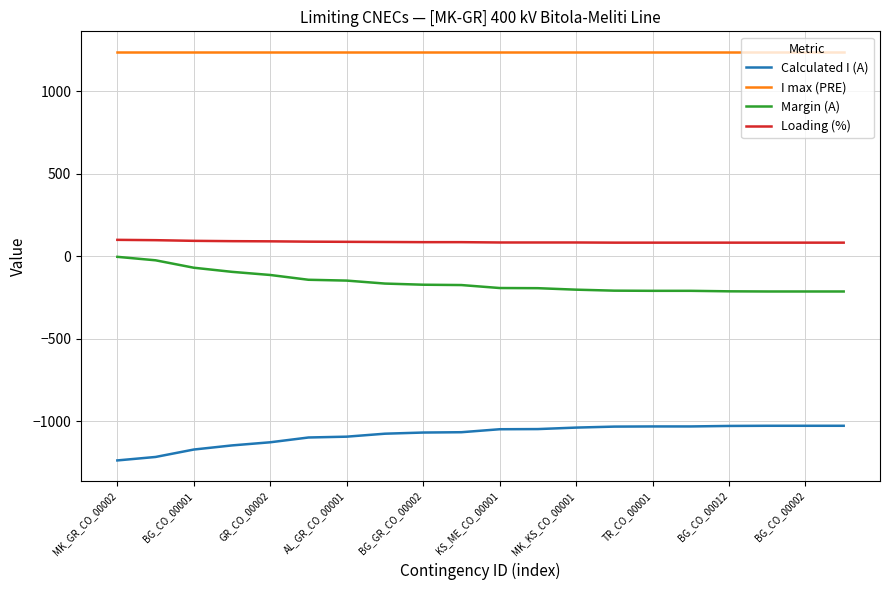

How many categories are shown in the chart?

20